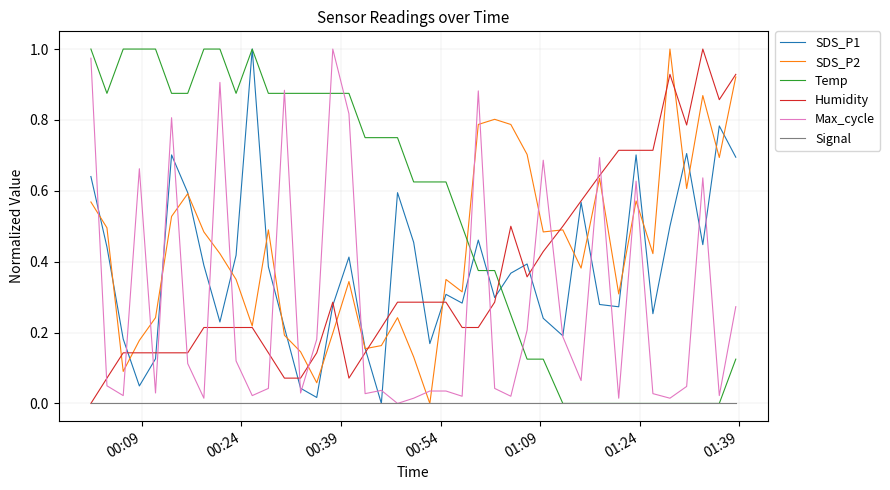

True or false: Humidity and Temp cross at least once.

True